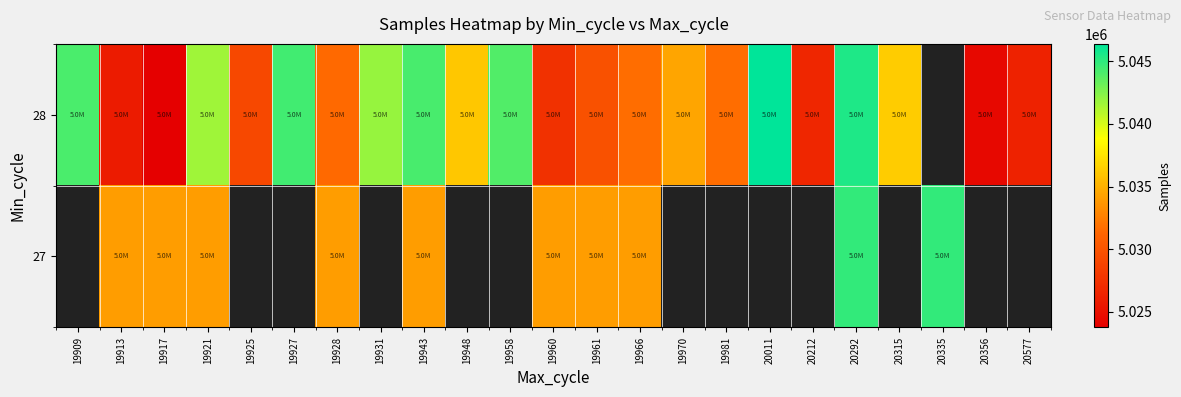

What is the minimum value shown in the chart?

5023760.0